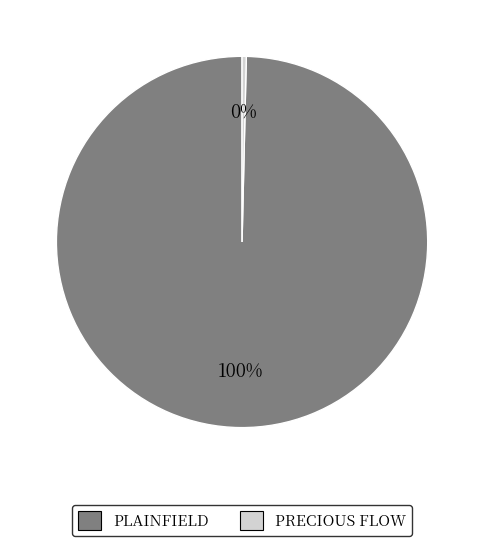

To the nearest percent, what portion does PLAINFIELD represent?

100%